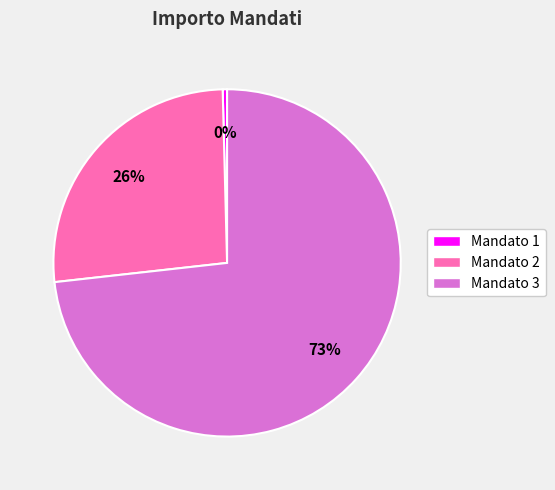

What is the ratio of the value at Mandato 3 to the value at Mandato 2?

2.8